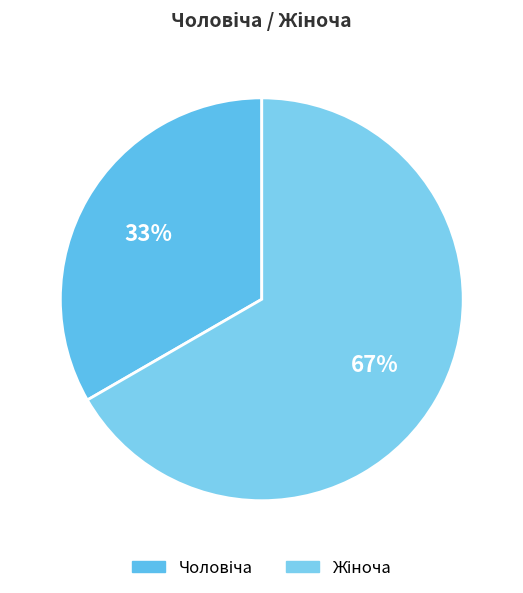

The Чоловіча slice represents 33% of the pie. True or false?

True